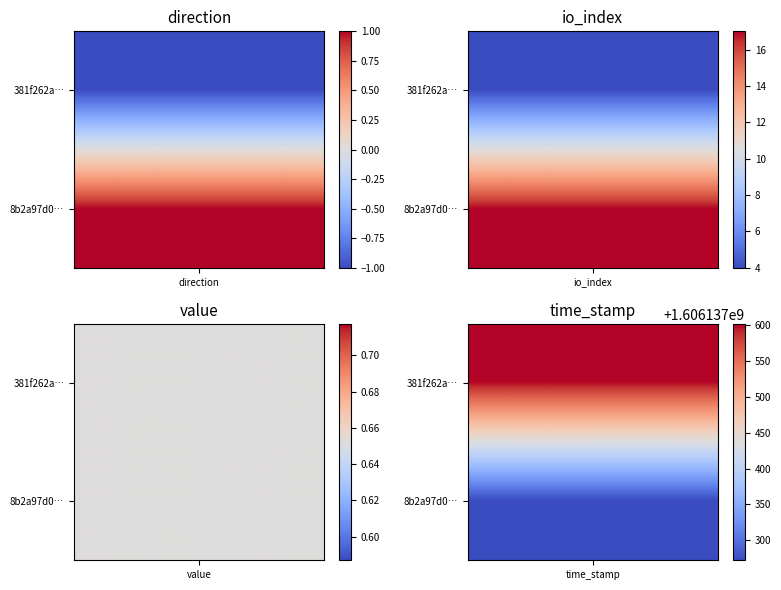

What is the difference between the highest and lowest values at io_index?

13.0